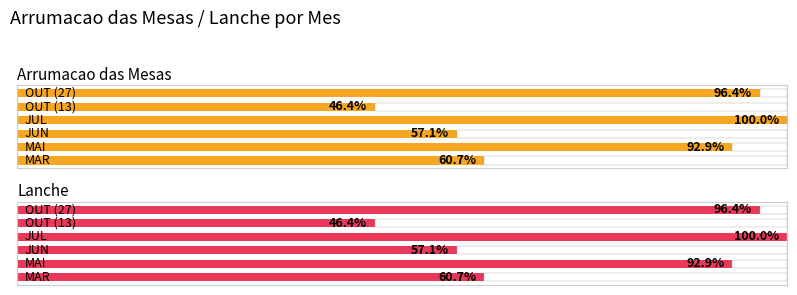

Between 3 and 5, which series saw the biggest shift?

Arrumacao das Mesas